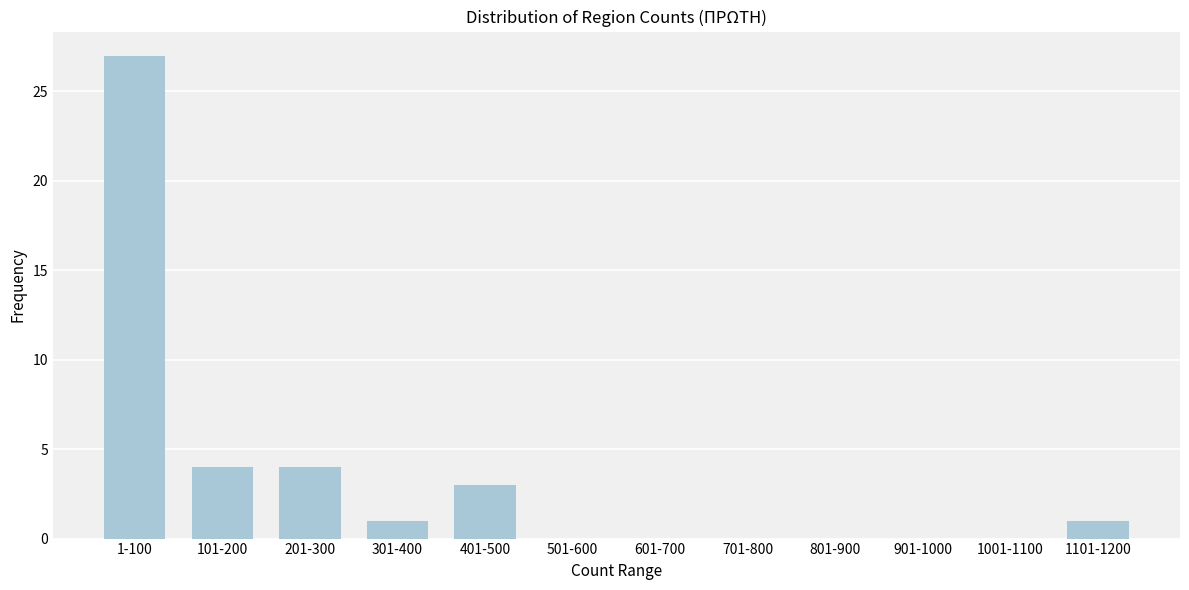

Reading right to left, what are all the values shown in this chart?

1101-1200=1	1001-1100=0	901-1000=0	801-900=0	701-800=0	601-700=0	501-600=0	401-500=3	301-400=1	201-300=4	101-200=4	1-100=27